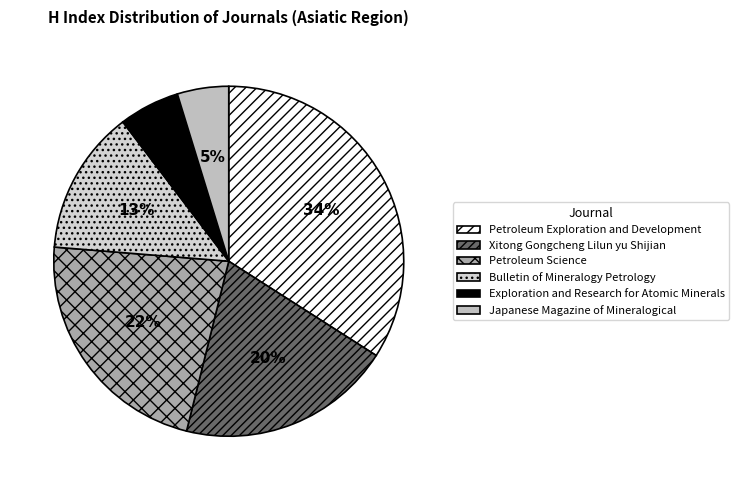

Which slice is the largest?

Petroleum Exploration and Development